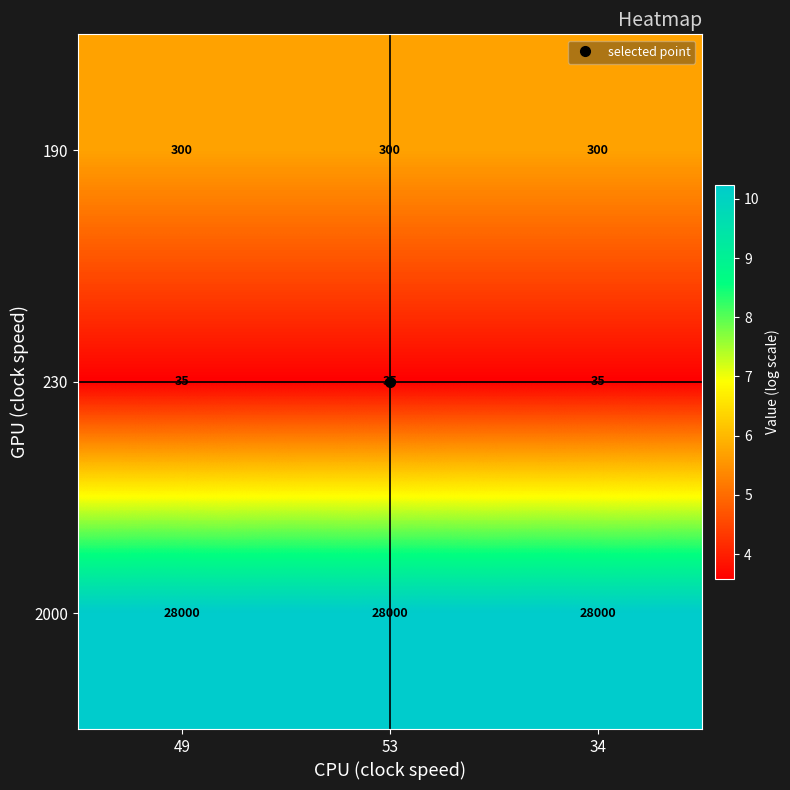

Count the number of categories in the chart.

3